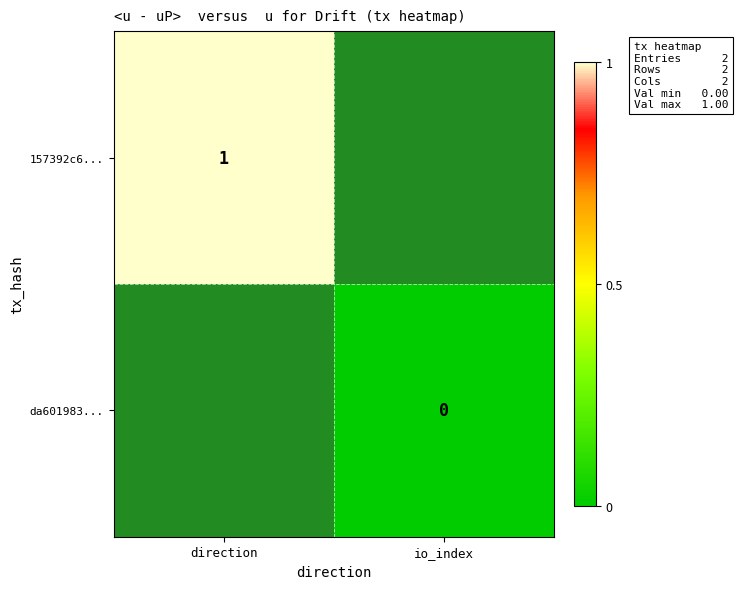

Which label corresponds to the largest value in the chart?

direction